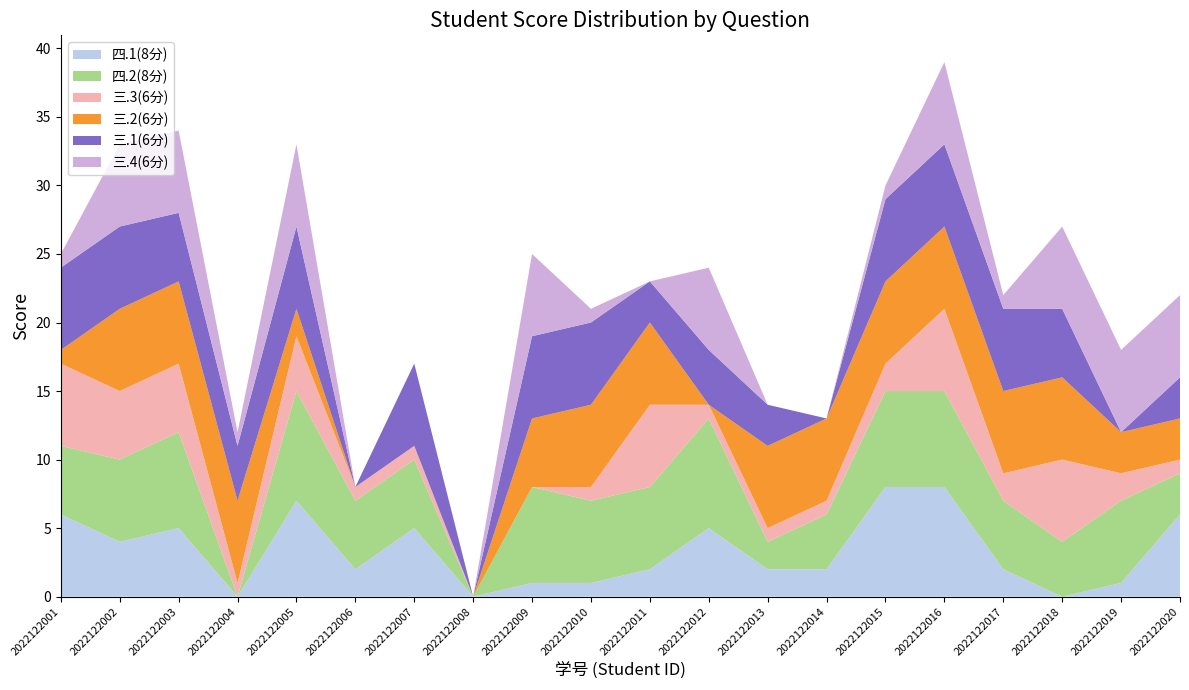

Reading left to right, list all the values displayed in this chart.

四.1(8分): 6	4	5	0	7	2	5	0	1	1	2	5	2	2	8	8	2	0	1	6
四.2(8分): 5	6	7	0	8	5	5	0	7	6	6	8	2	4	7	7	5	4	6	3
三.3(6分): 6	5	5	1	4	1	1	0	0	1	6	1	1	1	2	6	2	6	2	1
三.2(6分): 1	6	6	6	2	0	0	0	5	6	6	0	6	6	6	6	6	6	3	3
三.1(6分): 6	6	5	4	6	0	6	0	6	6	3	4	3	0	6	6	6	5	0	3
三.4(6分): 1	6	6	1	6	0	0	0	6	1	0	6	0	0	1	6	1	6	6	6